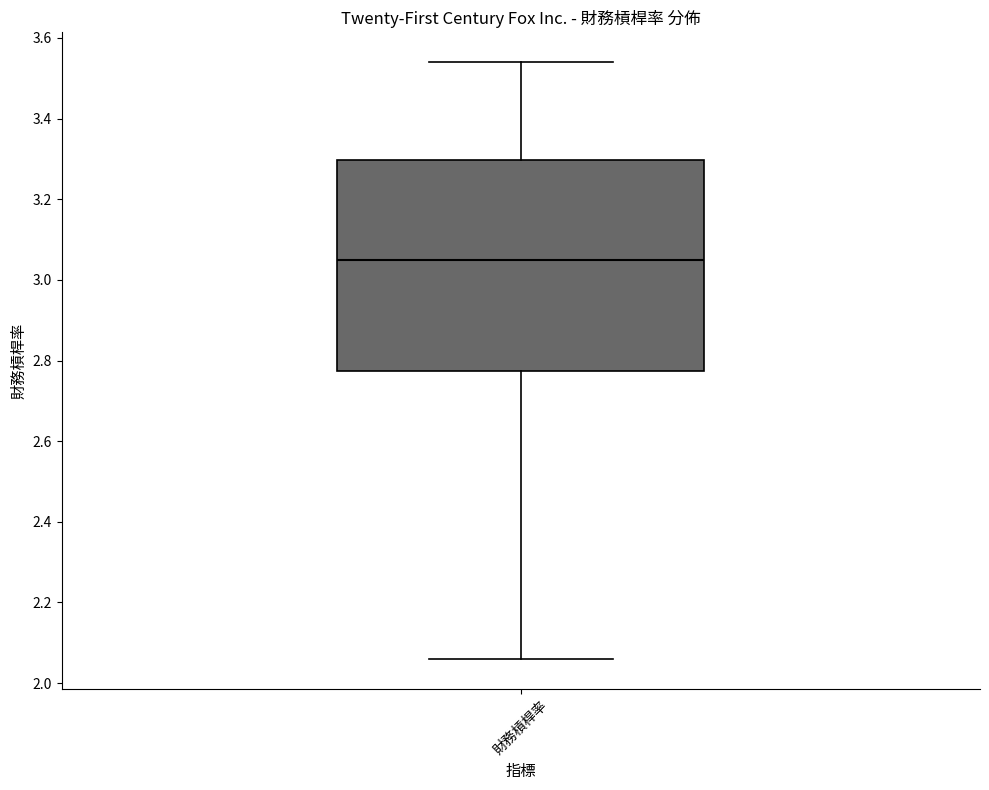

Read this box plot against the y-axis: the position of the median line, the range covered by the box, and the ends of both whiskers. The values are not printed on the chart, so give them approximately, as read against the axis.

median 3.06, box 2.78 to 3.30, whiskers 2.06 to 3.54